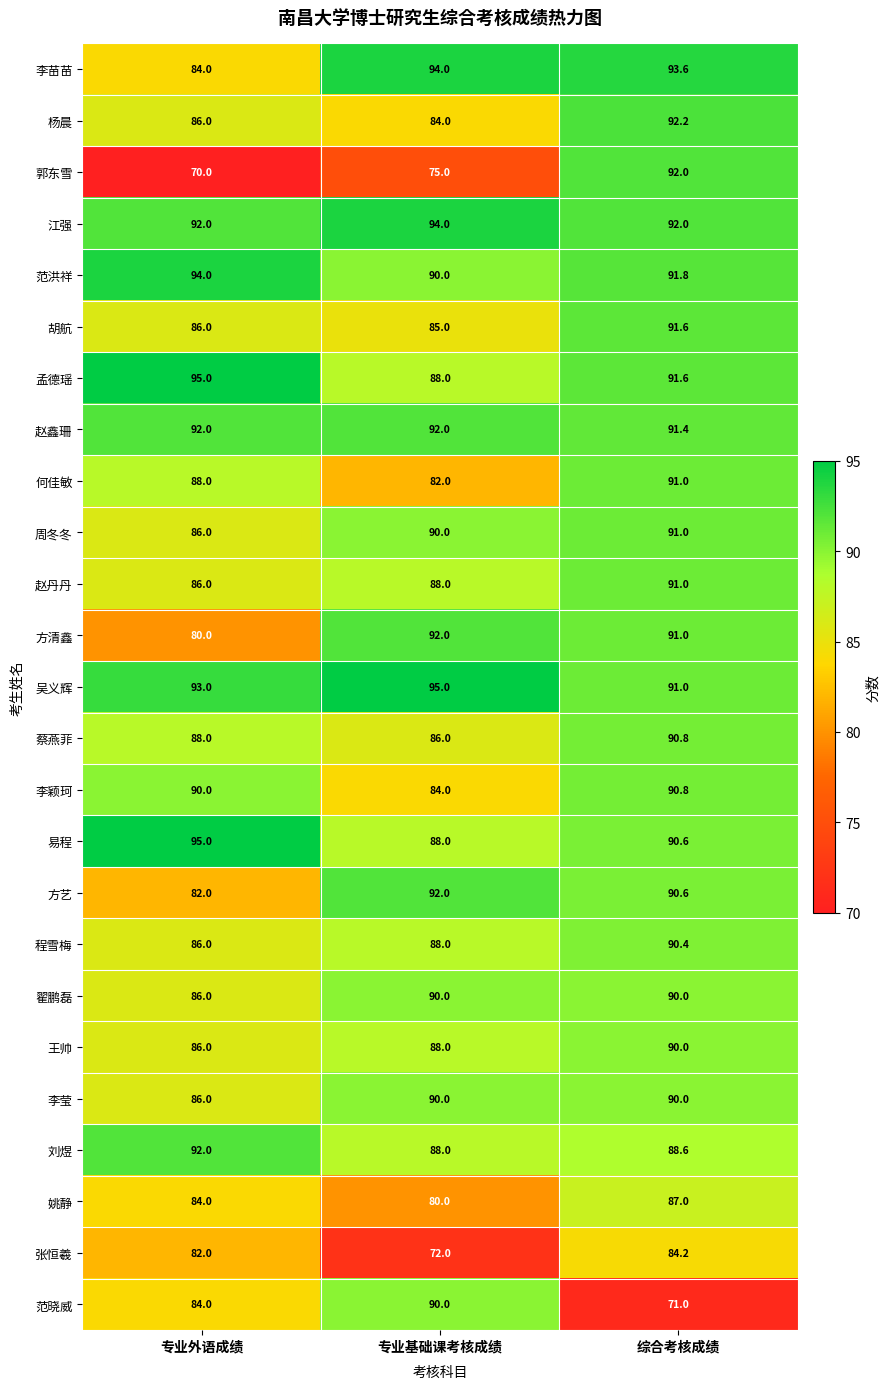

What is the highest value of the 翟鹏磊 series?

90.0